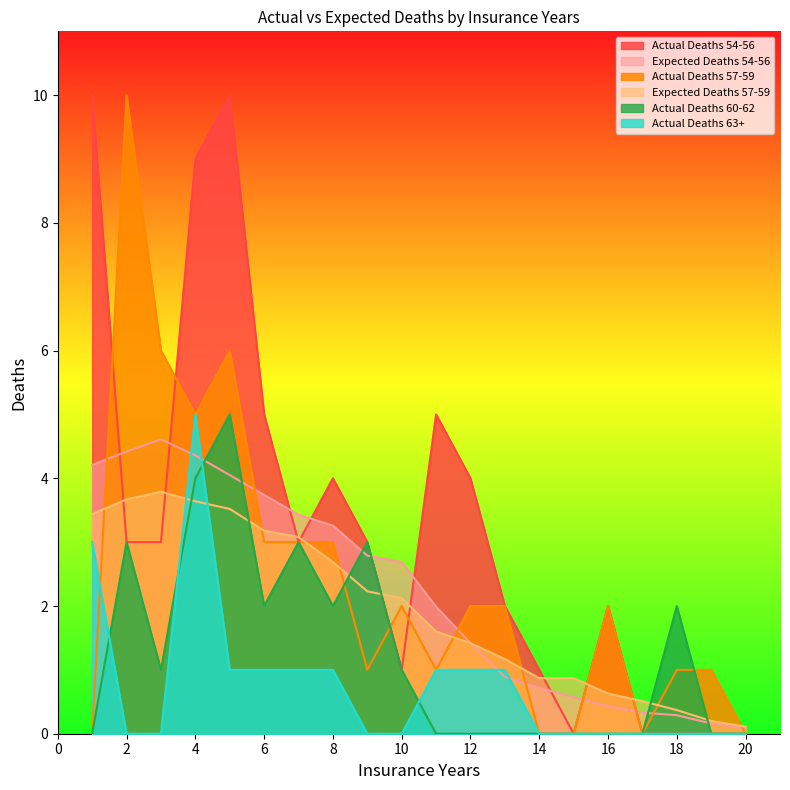

What is the average value of the Expected Deaths 57-59 series?

2.0